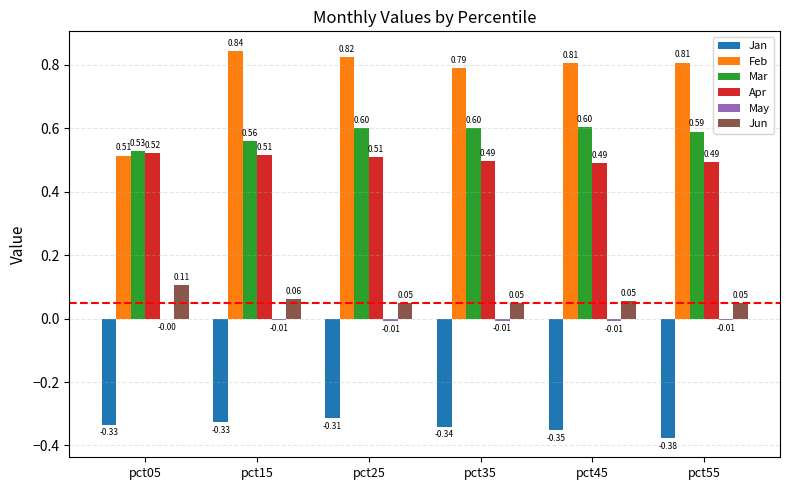

What is the total value across all series at pct45?

1.6